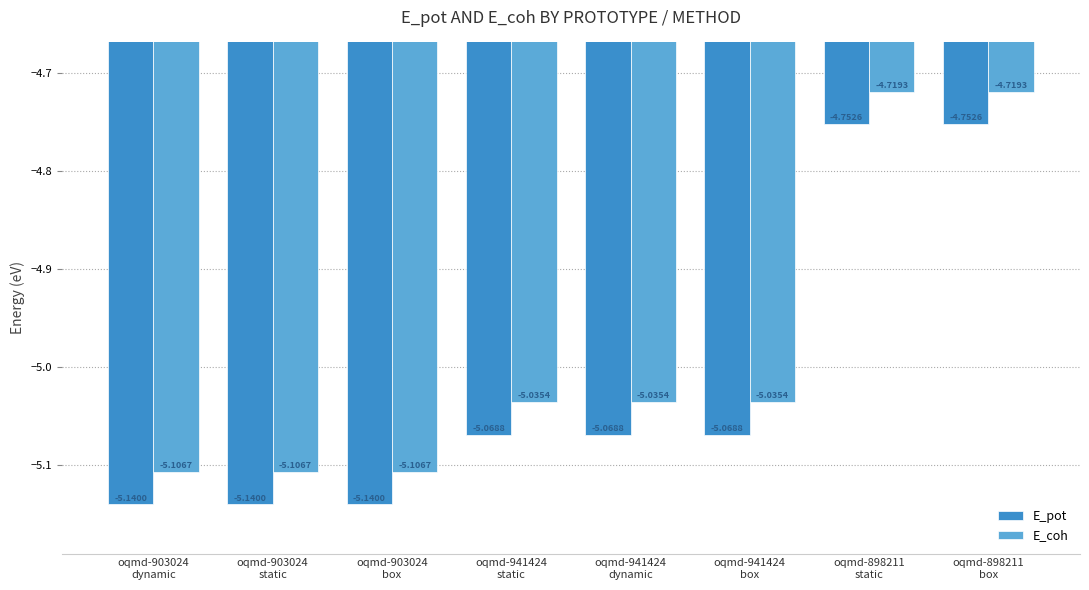

What is the difference between the second highest and minimum values in the E_coh series?

0.4